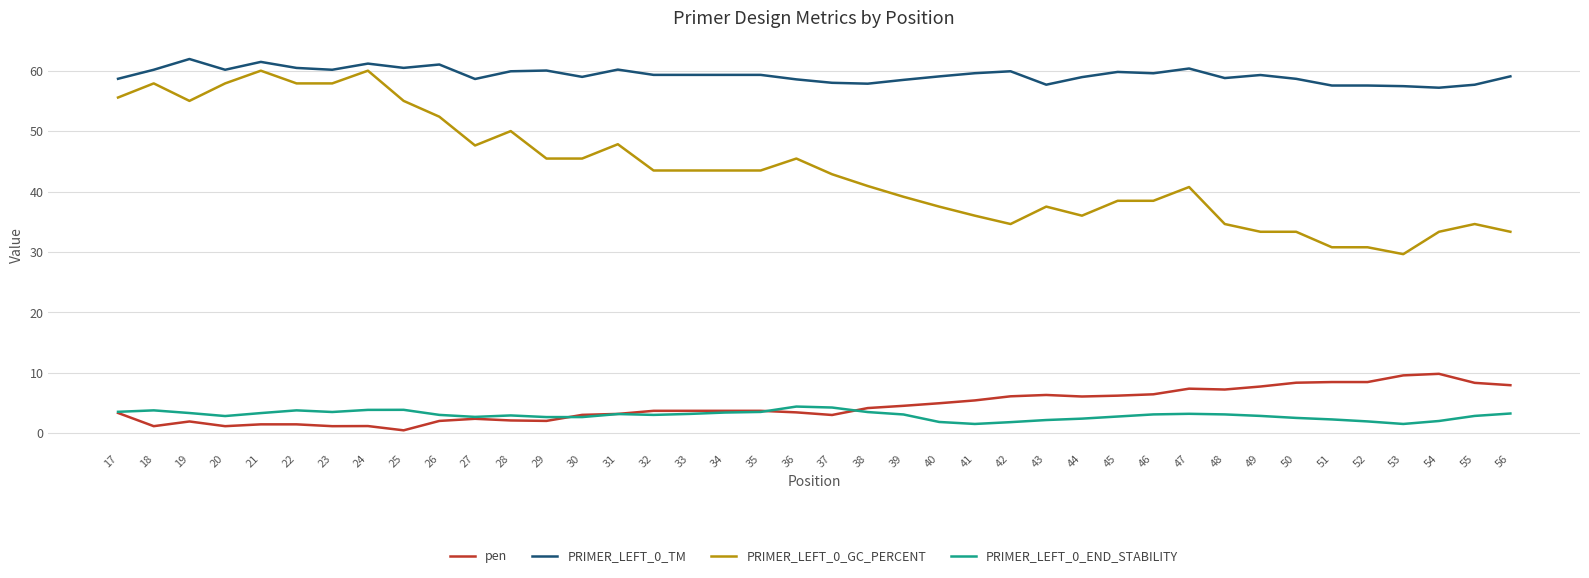

How many series are shown in this chart?

4